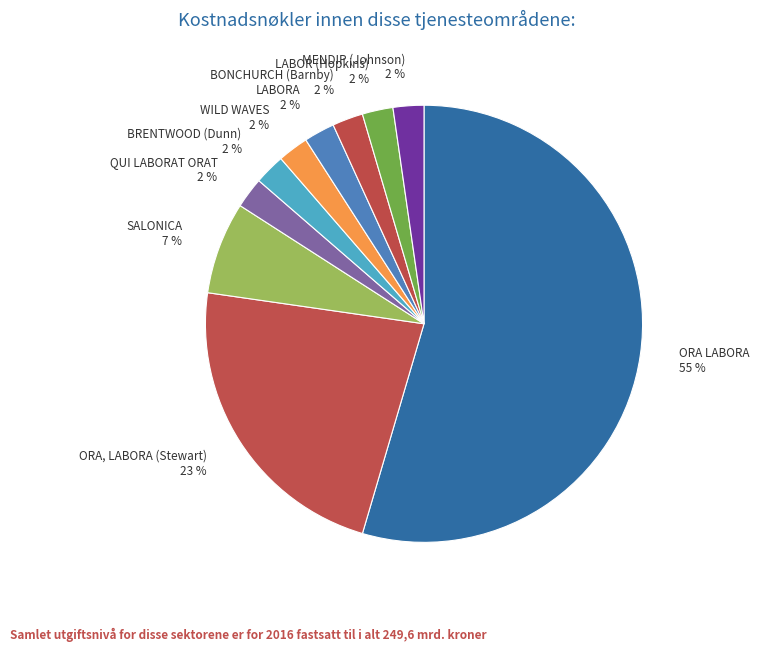

Is there any slice that represents more than half of the pie?

Yes